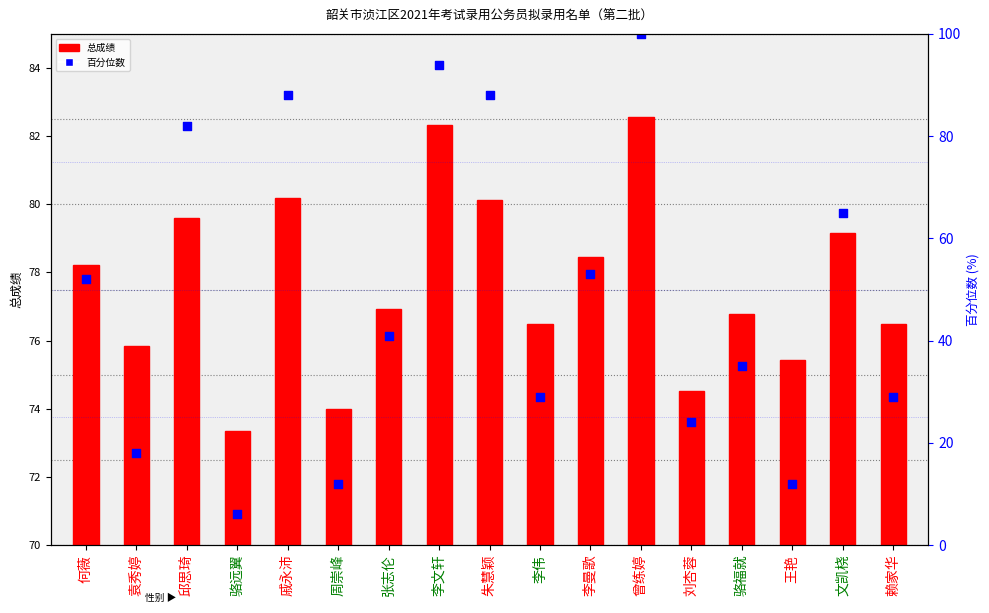

At how many categories does at least one series exceed 35?

17